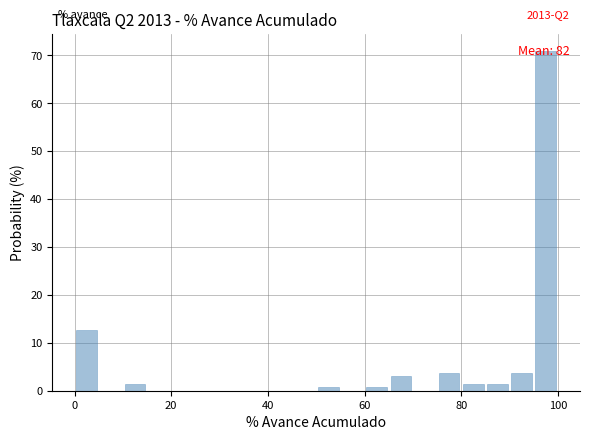

Read against the x-axis, roughly where is the centre of the tallest bar?

98